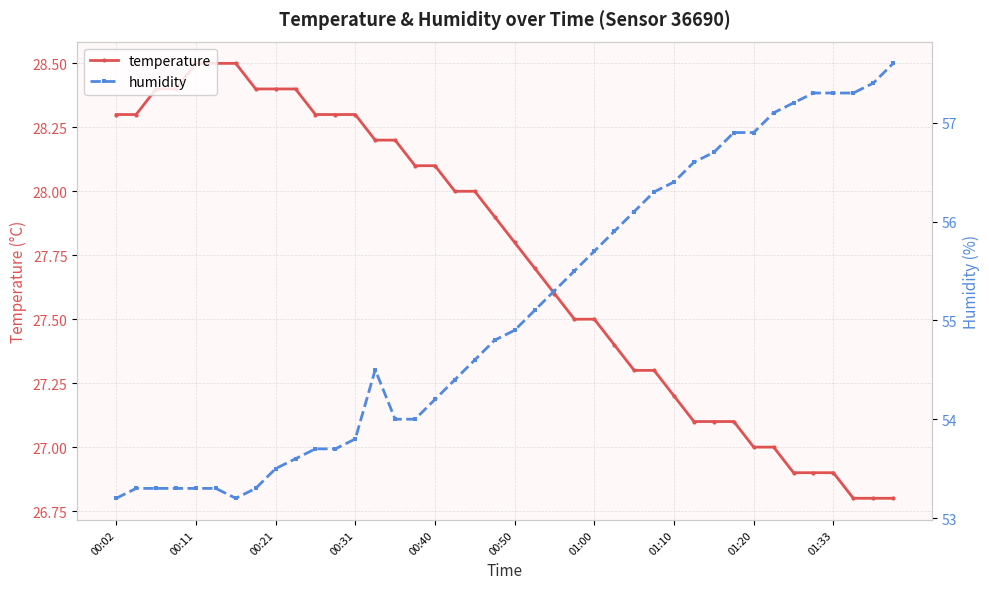

Reading left to right, transcribe all the data shown in this chart.

temperature: 28.3	28.3	28.4	28.4	28.5	28.5	28.5	28.4	28.4	28.4	28.3	28.3	28.3	28.2	28.2	28.1	28.1	28.0	28.0	27.9	27.8	27.7	27.6	27.5	27.5	27.4	27.3	27.3	27.2	27.1	27.1	27.1	27.0	27.0	26.9	26.9	26.9	26.8	26.8	26.8
humidity: 53.2	53.3	53.3	53.3	53.3	53.3	53.2	53.3	53.5	53.6	53.7	53.7	53.8	54.5	54.0	54.0	54.2	54.4	54.6	54.8	54.9	55.1	55.3	55.5	55.7	55.9	56.1	56.3	56.4	56.6	56.7	56.9	56.9	57.1	57.2	57.3	57.3	57.3	57.4	57.6